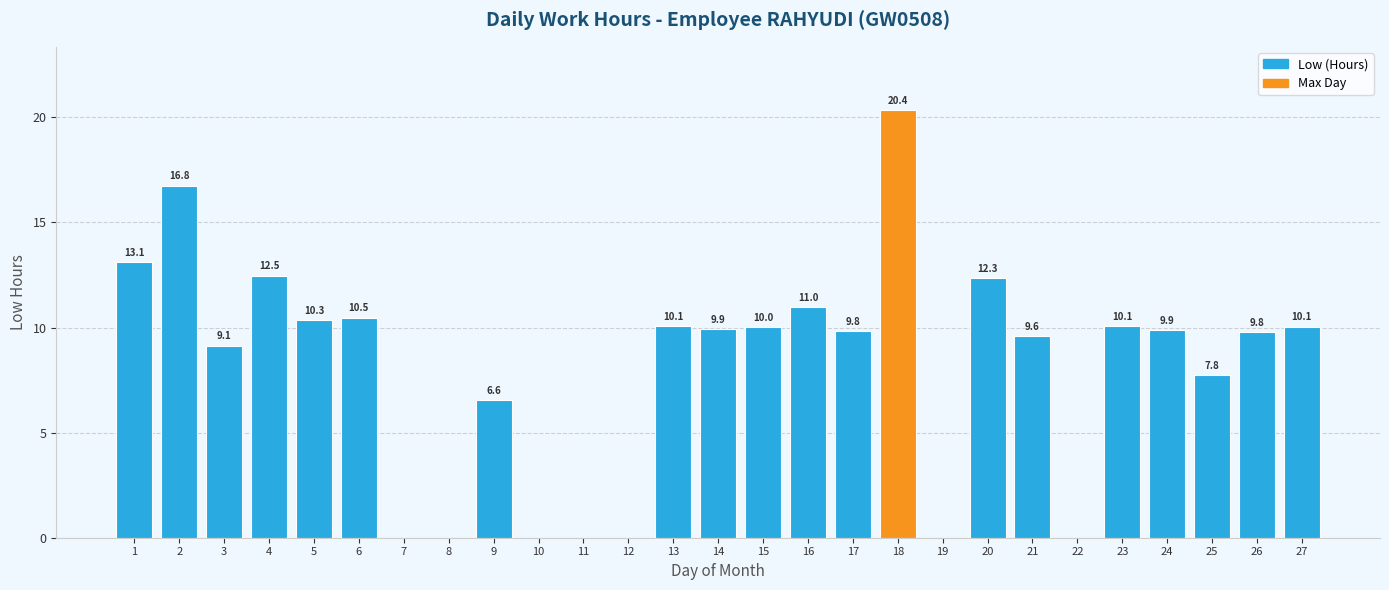

What is the sum of the values at 20 and 23?

22.4